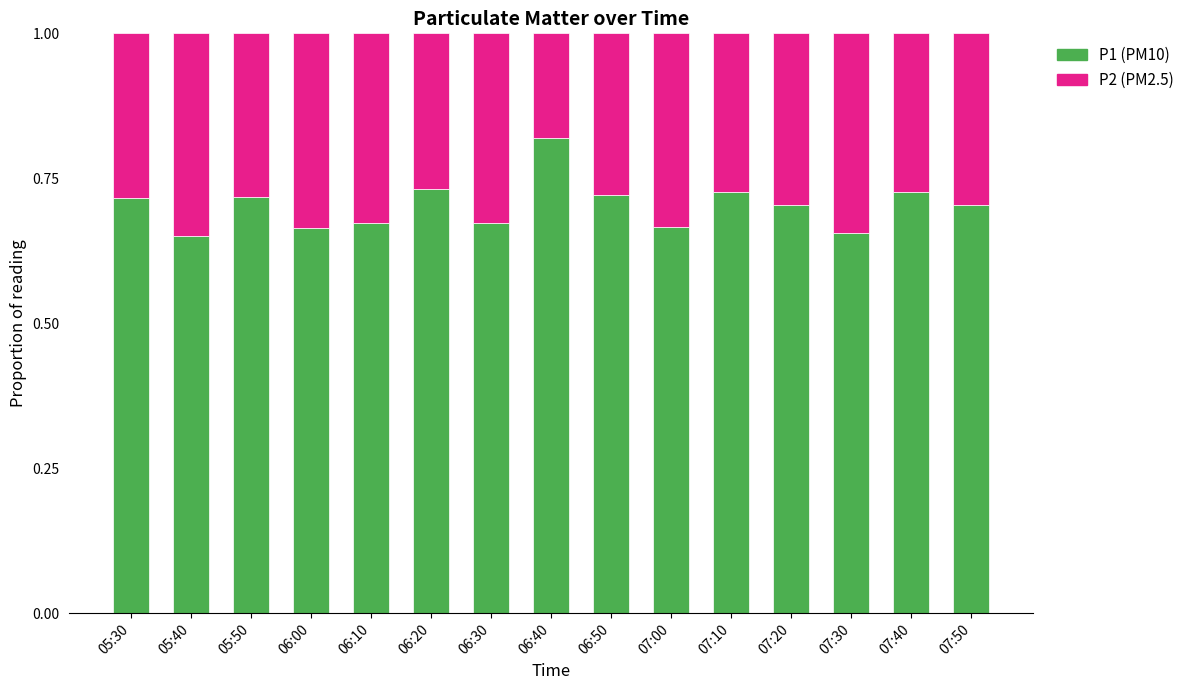

Does the chart contain any negative values?

No